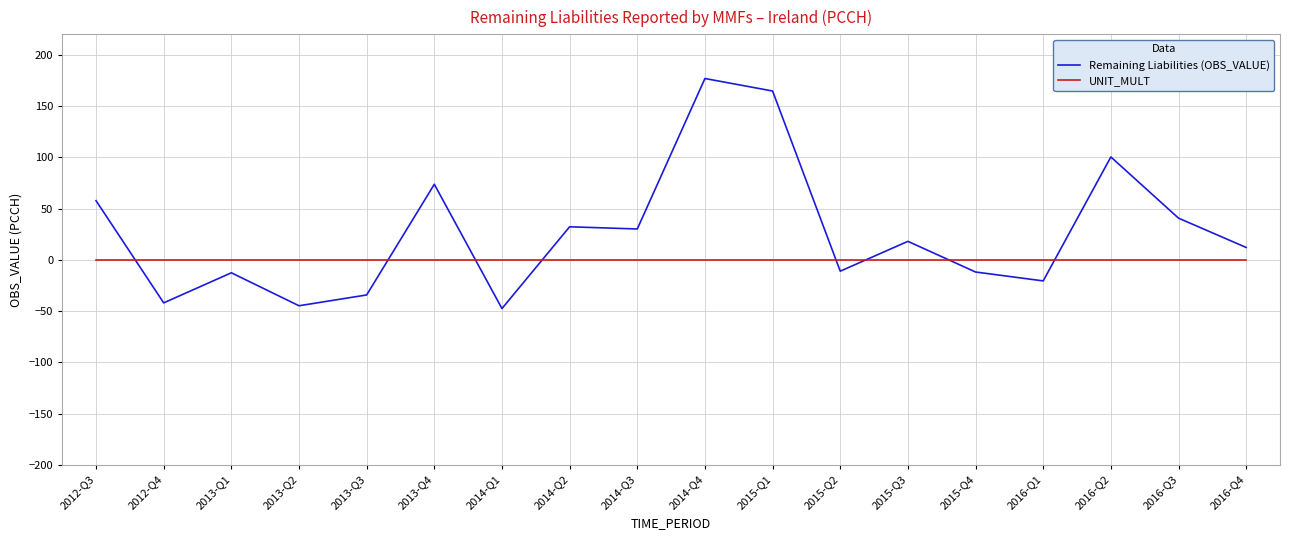

After their last crossing, which series has the higher values: UNIT_MULT or Remaining Liabilities (OBS_VALUE)?

Remaining Liabilities (OBS_VALUE)